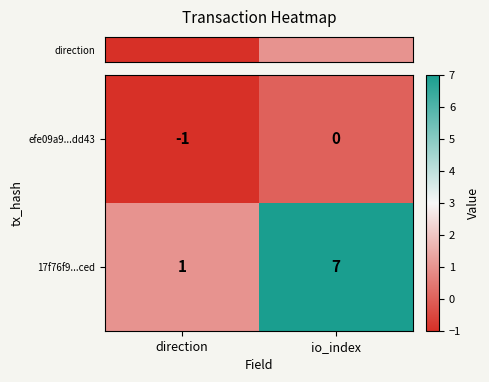

At how many categories does at least one series exceed 2?

1